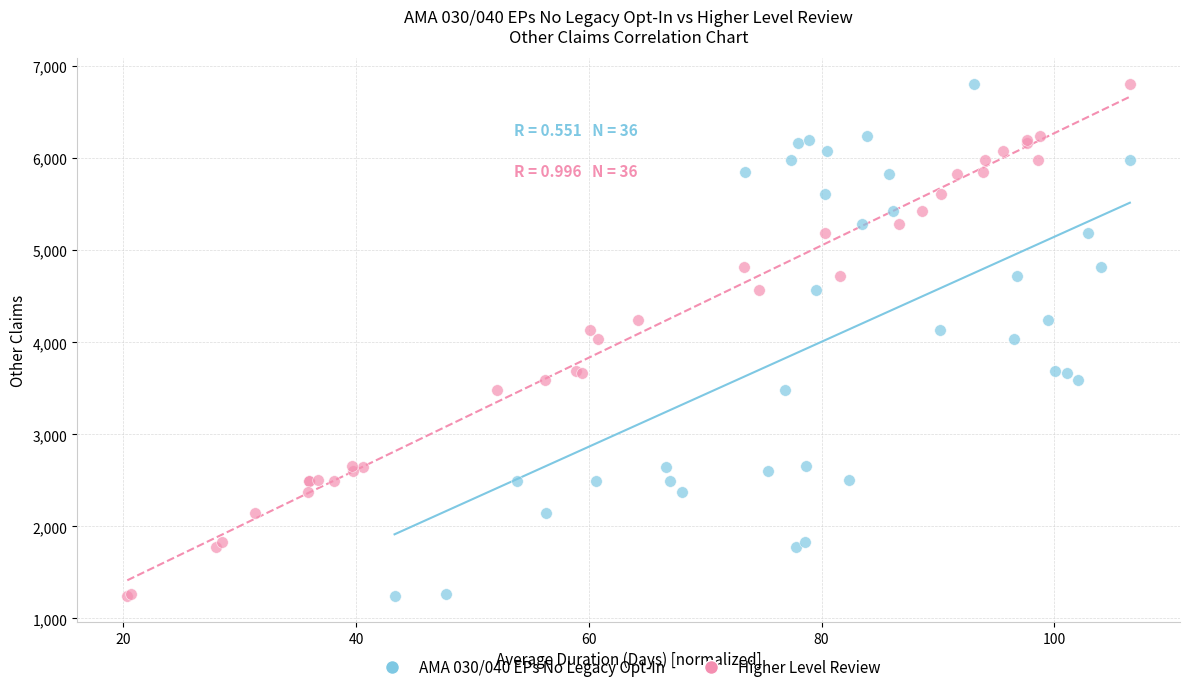

What are all the series names shown in the legend?

AMA 030/040 EPs No Legacy Opt-In, Higher Level Review